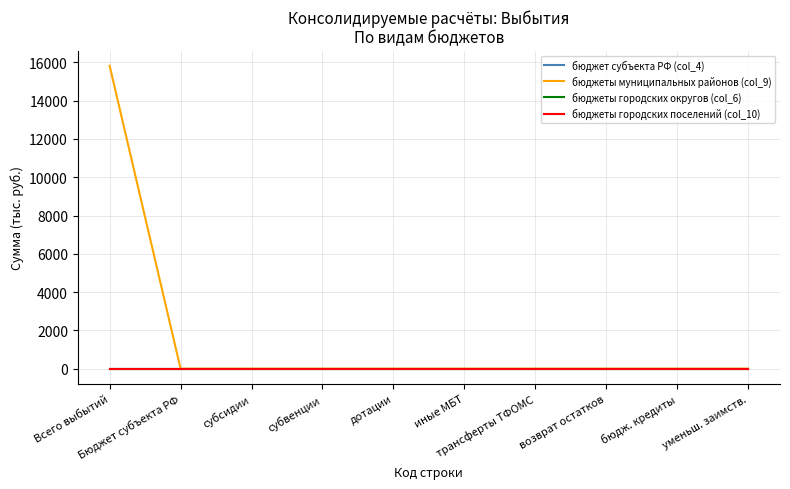

True or false: бюджеты городских округов (col_6) has more than 0 points higher than both neighbors.

False